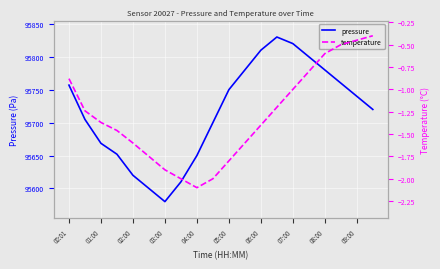

Is this an area chart (filled region under the line)?

No